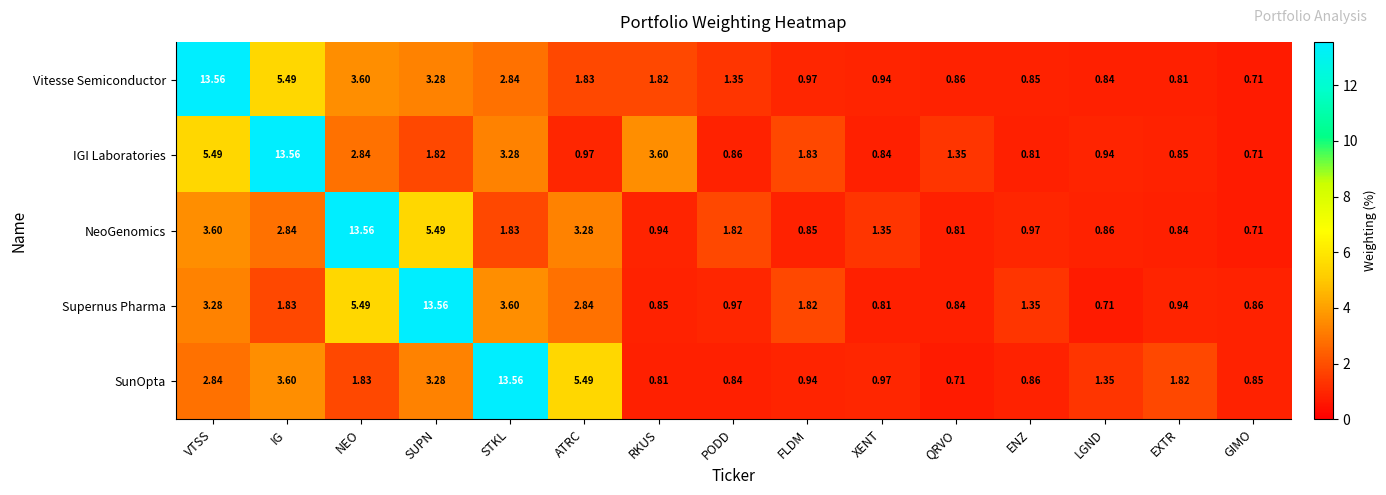

At which label is Supernus Pharma closest to 7?

NEO